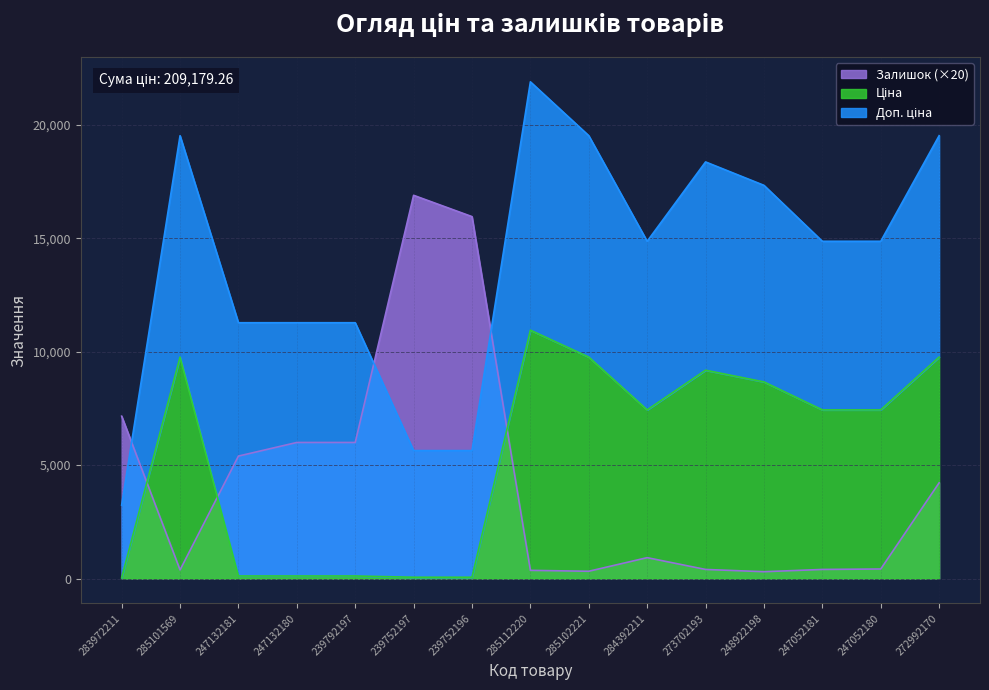

What is the label of the 11th point from the right?

239792197